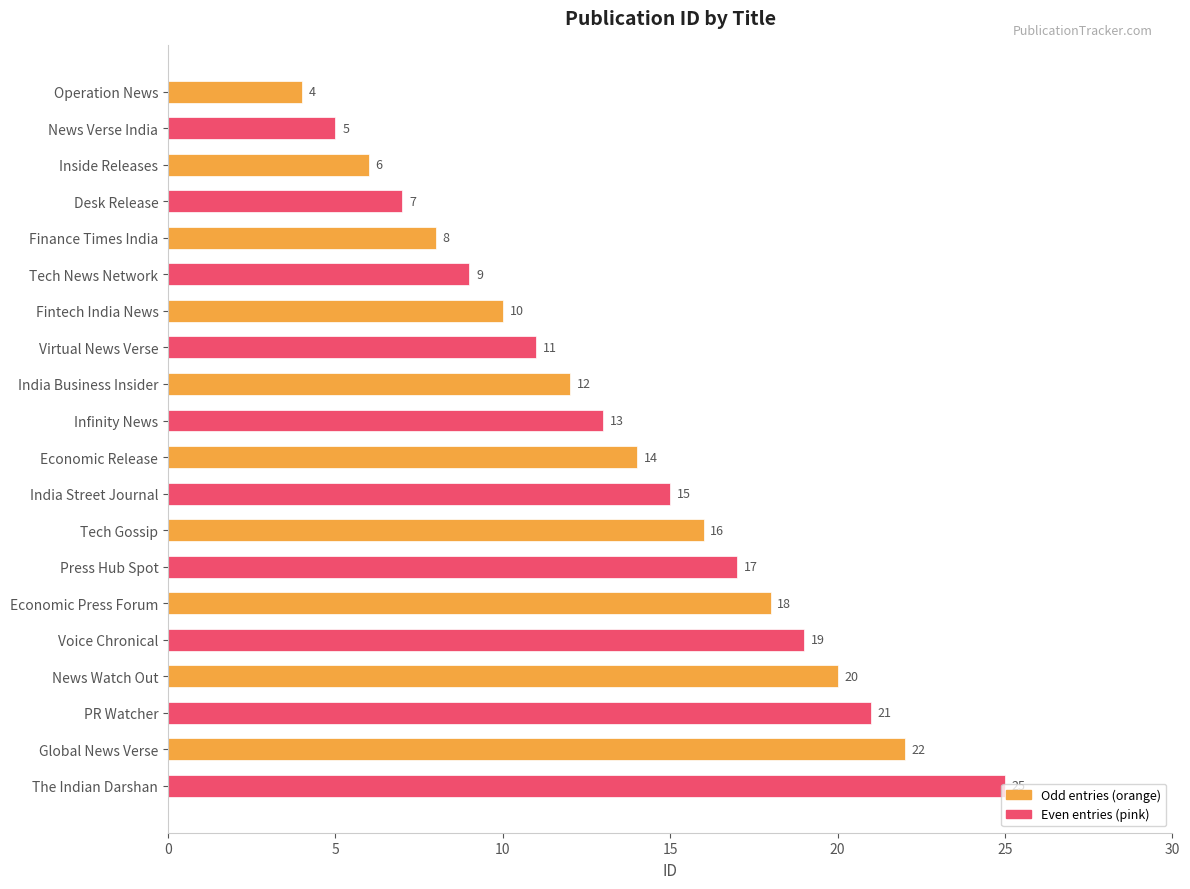

What is the average value of the Odd entries (orange) series?

13